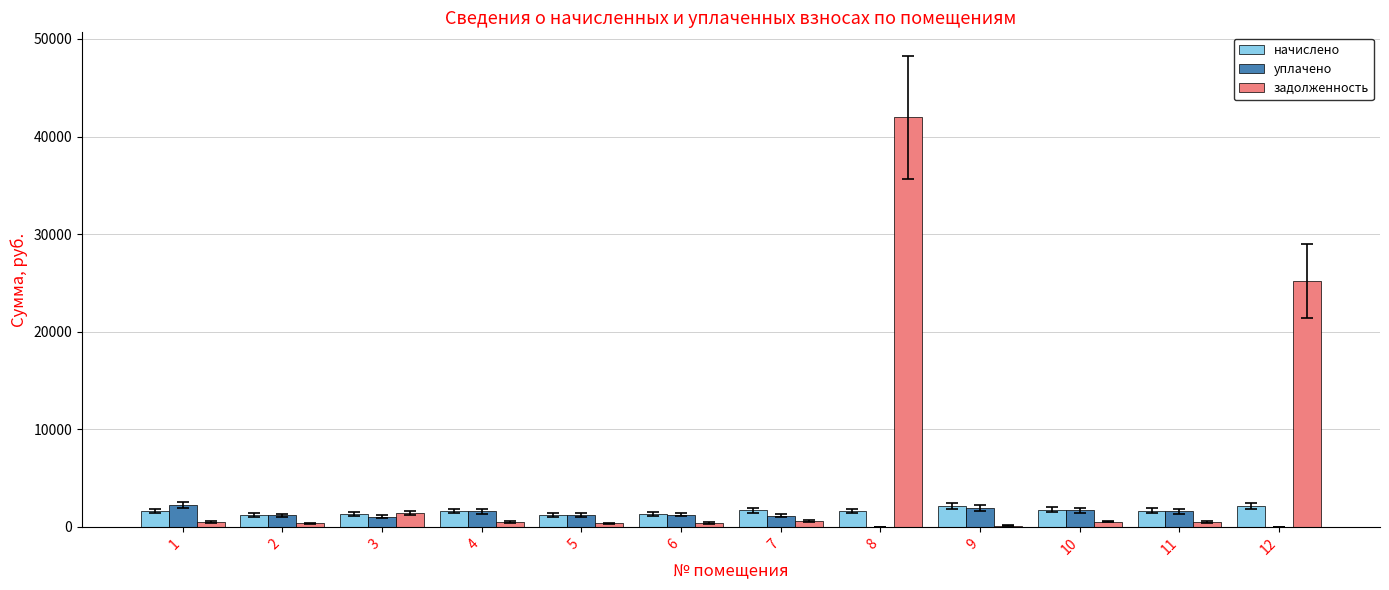

What value does the начислено series have at 4?

1630.1